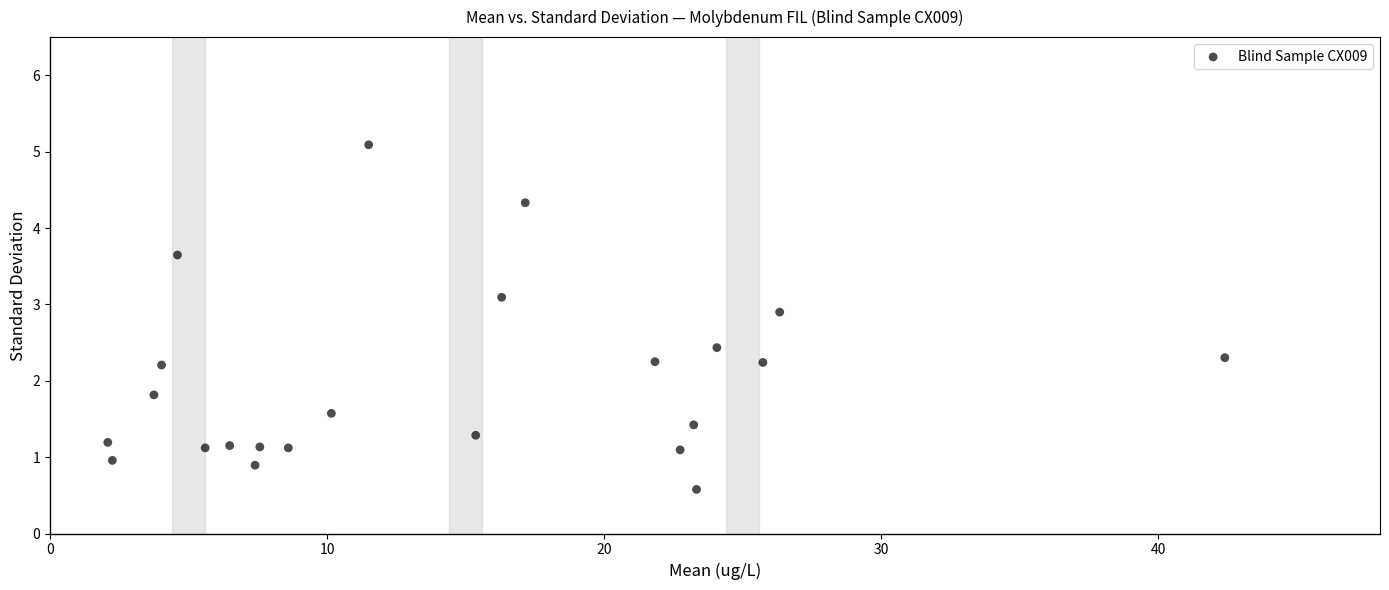

What is the range of X values (max minus min)?

40.3